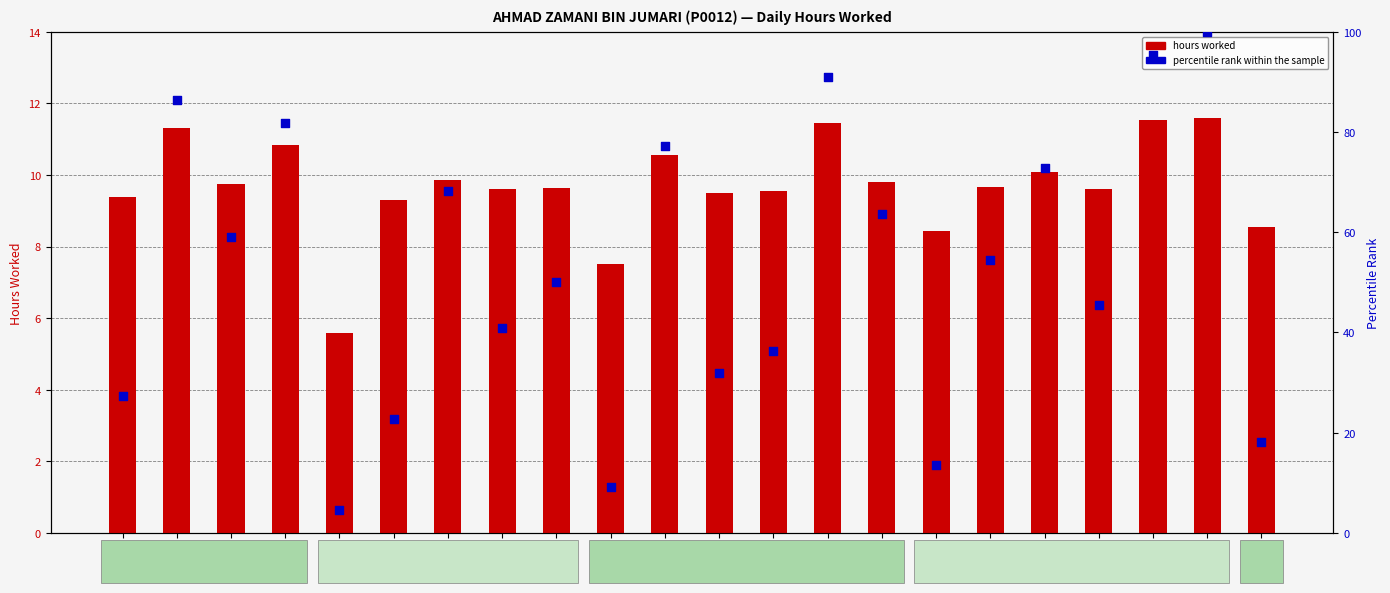

Which series has the largest total across all categories?

percentile rank within the sample